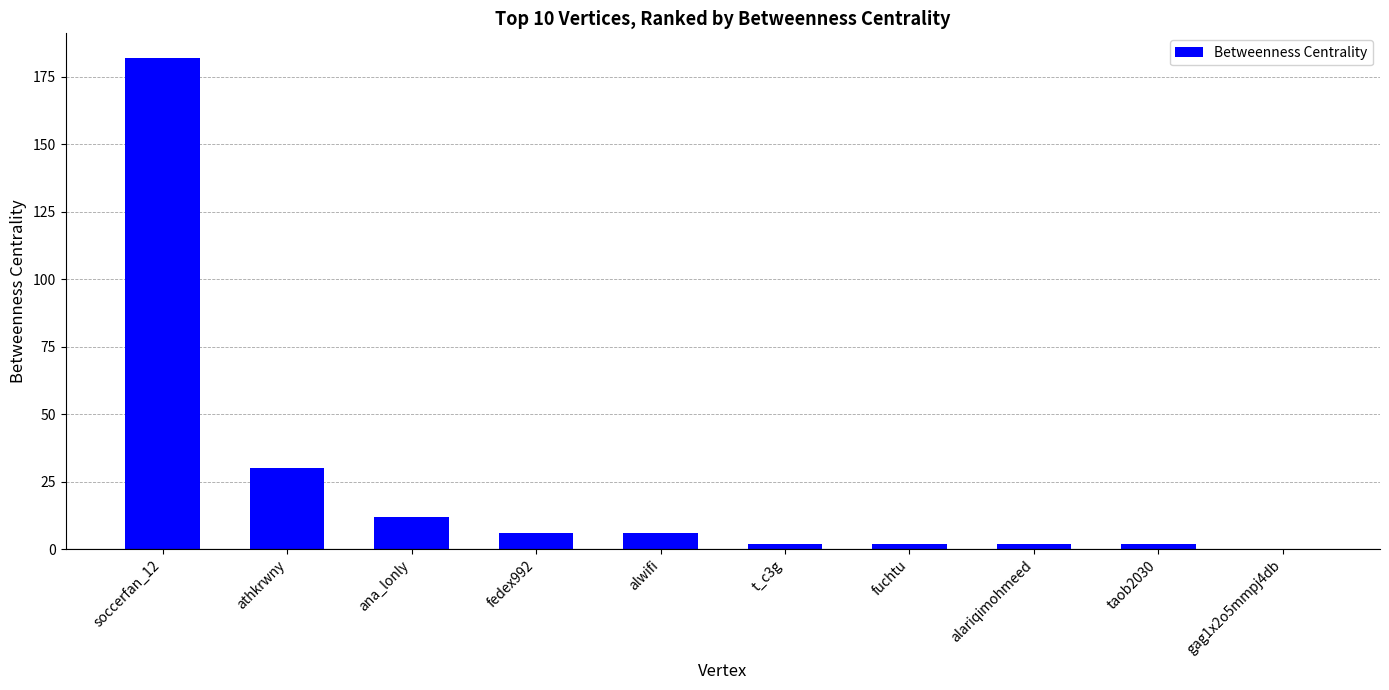

Where is the data nearest to the value 91?

athkrwny